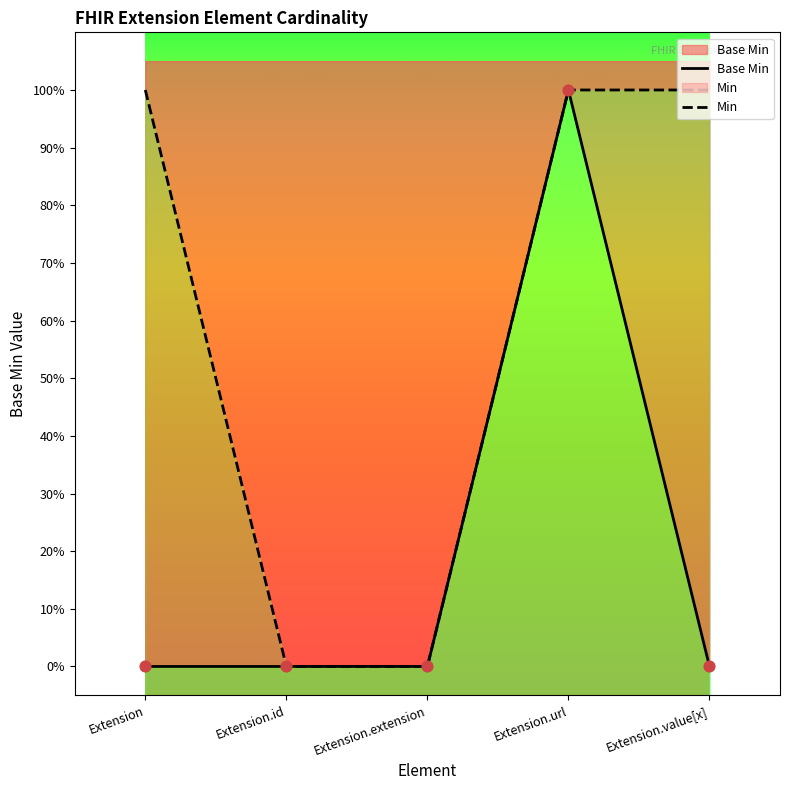

What is the change in value from Extension to Extension.url?

+1